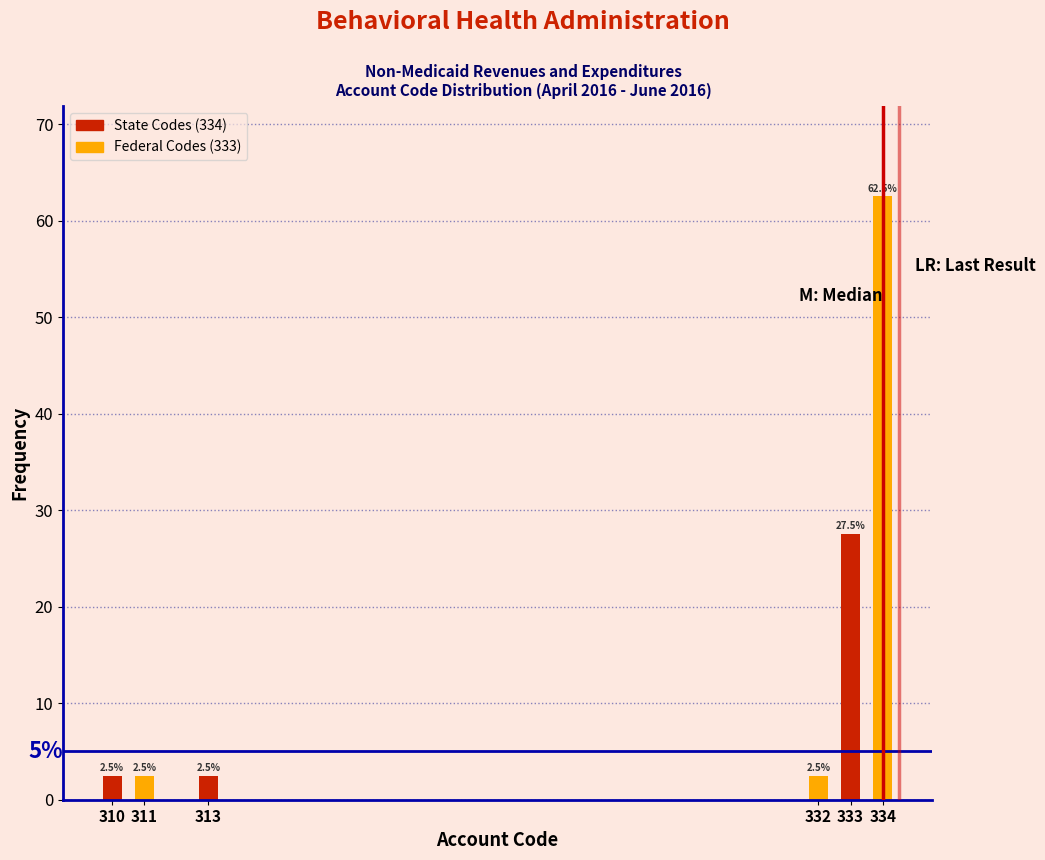

Reading left to right, transcribe all the data shown in this chart.

310=2.5	311=2.5	313=2.5	332=2.5	333=27.5	334=62.5